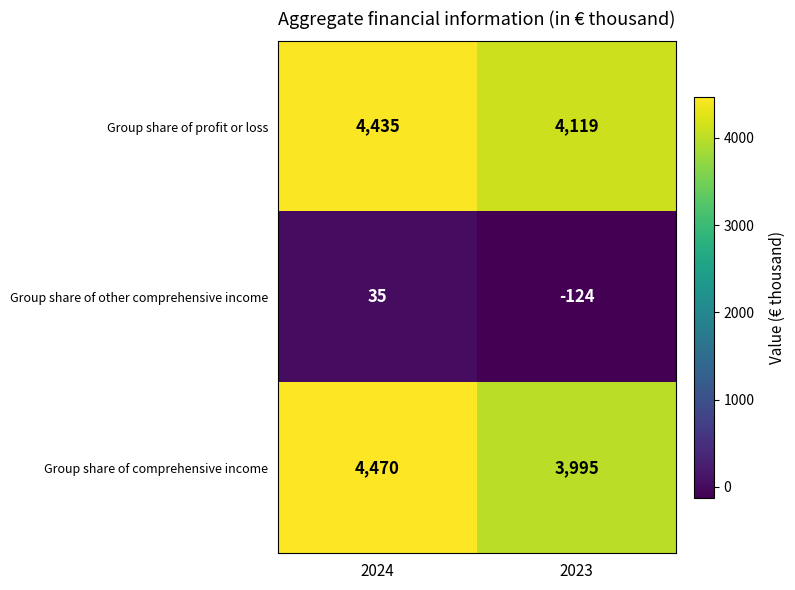

Reading right to left, transcribe all the data shown in this chart.

Group share of profit or loss: 2023=4119	2024=4435
Group share of other comprehensive income: 2023=-124	2024=35
Group share of comprehensive income: 2023=3995	2024=4470